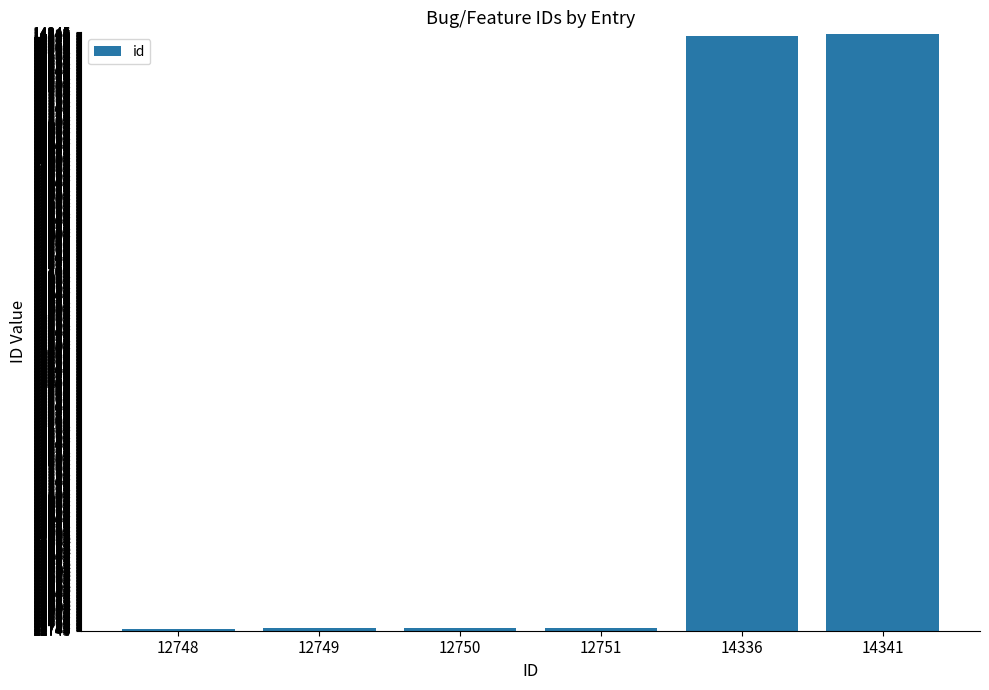

What is the difference between the values at 14341 and 12750?

1591